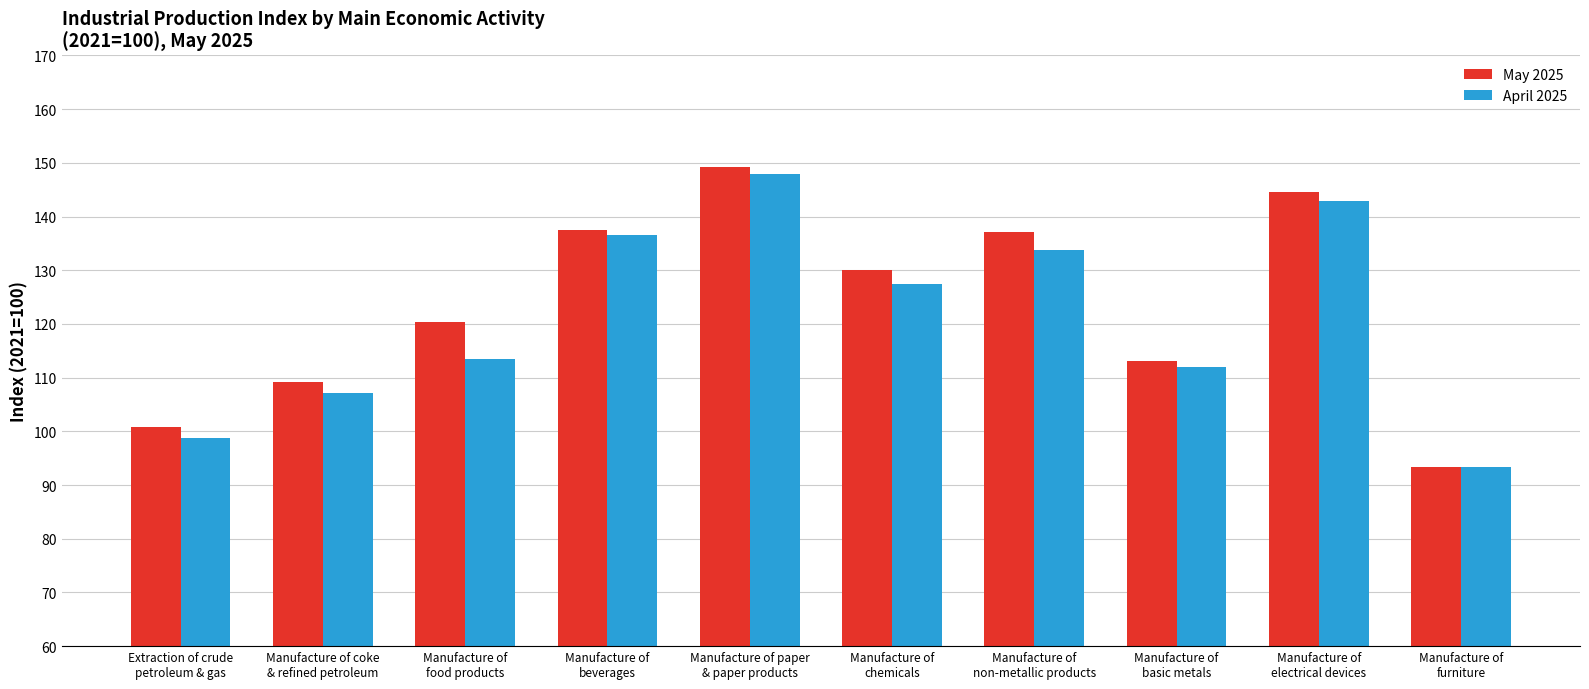

What position from the right is Manufacture of
beverages?

7